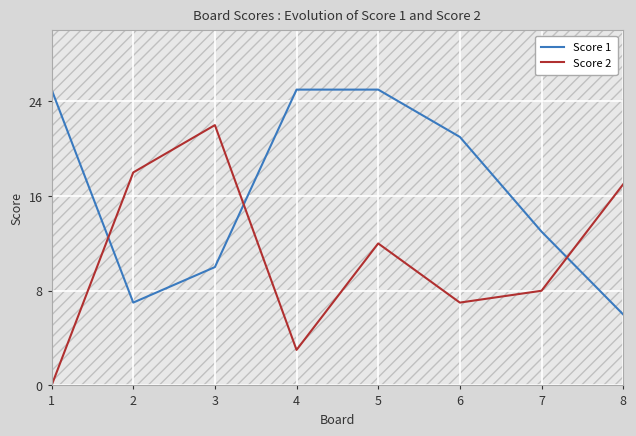

At how many categories does at least one series exceed 2?

8